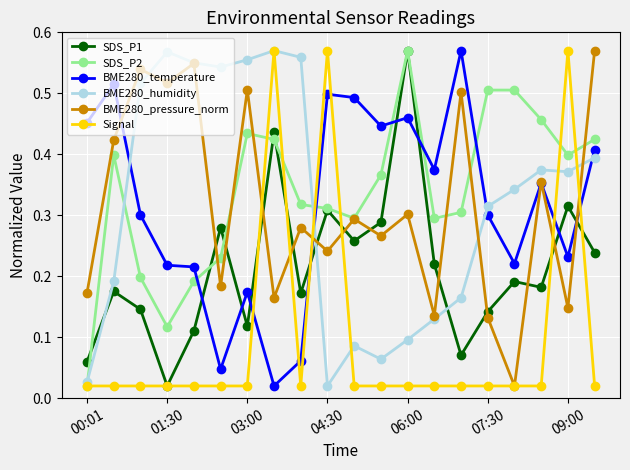

At how many categories does at least one series exceed 0?

20